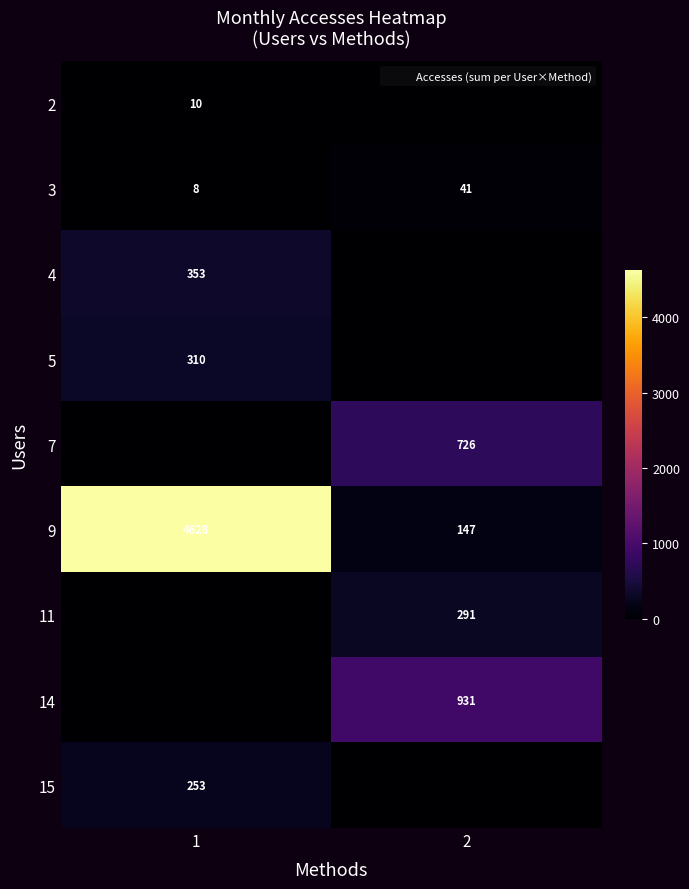

The value of 5 at 1 is 543. True or false?

False